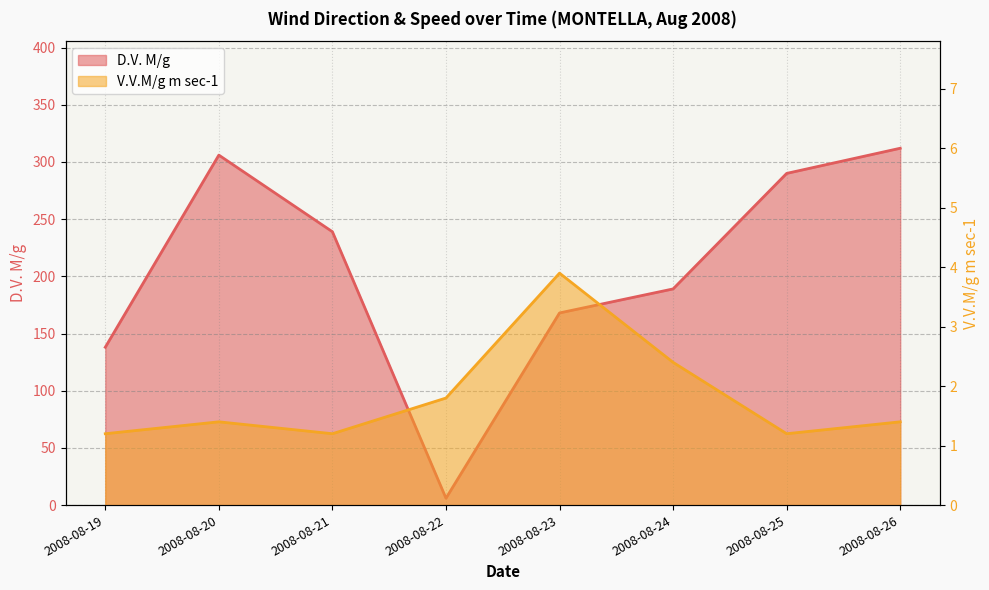

What is the total value across all series at 2008-08-25?

291.2